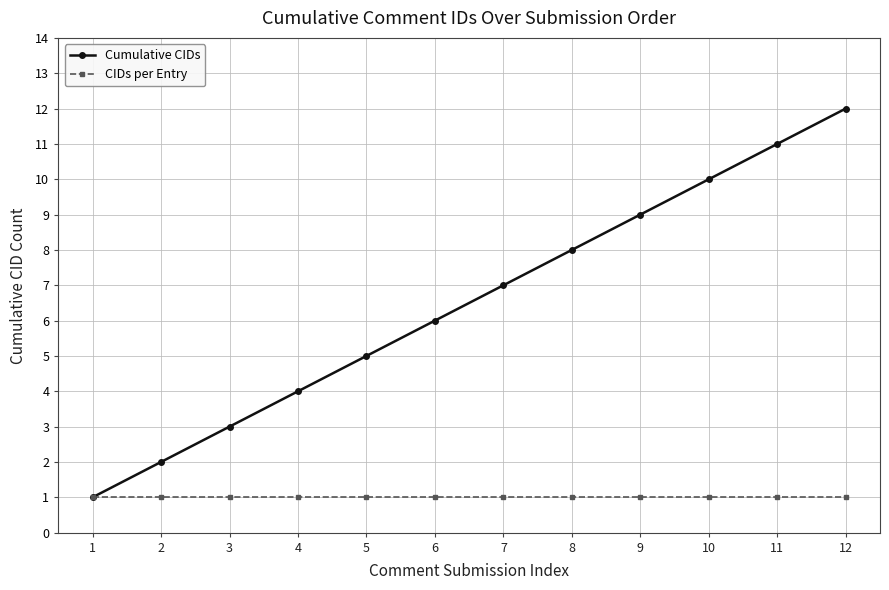

Which series has the largest range (max minus min)?

Cumulative CIDs